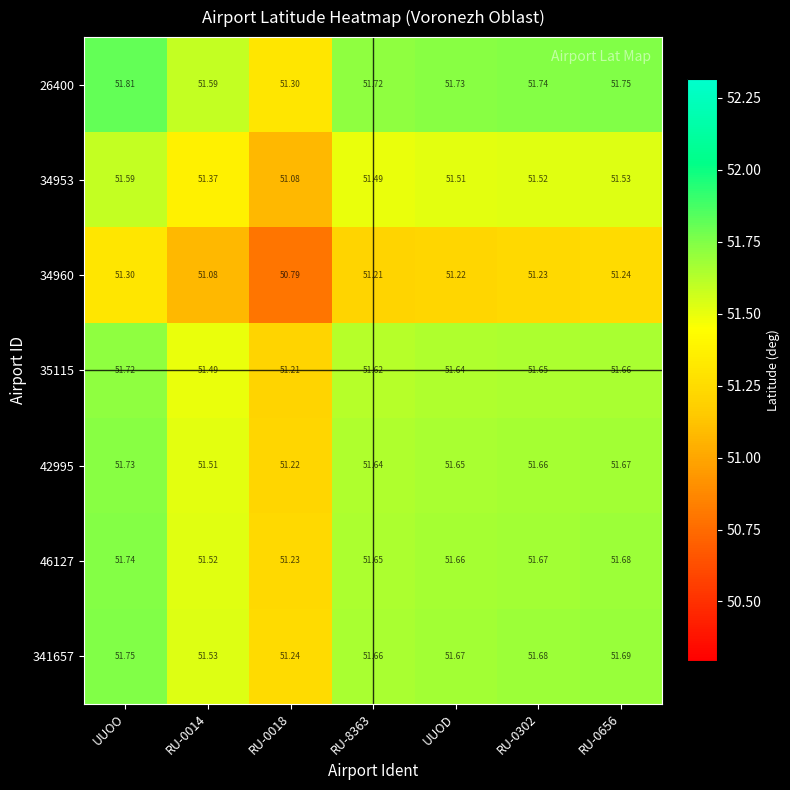

At how many categories does at least one series exceed 51?

7